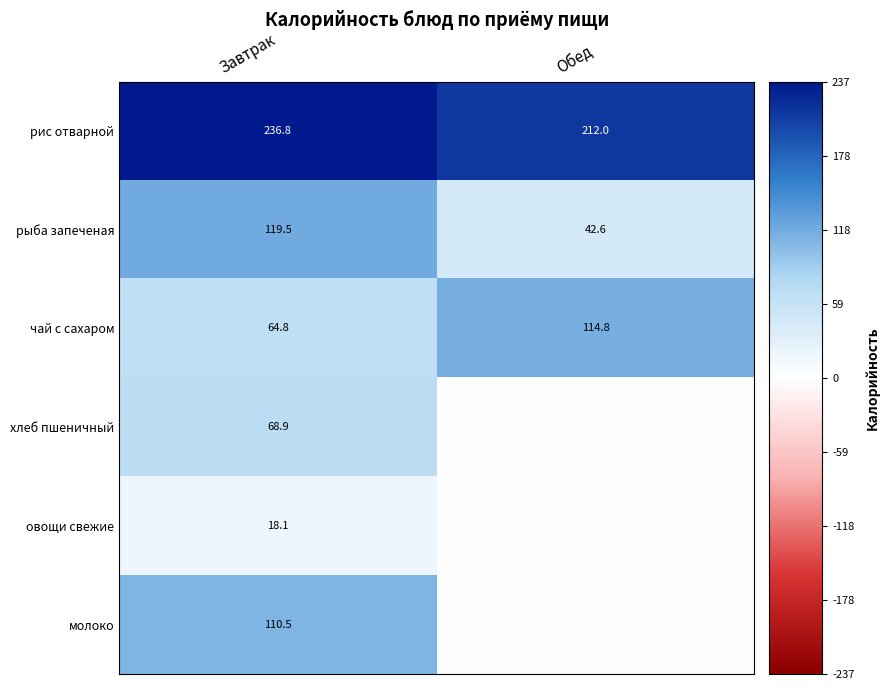

Which has a higher value, Завтрак or Обед?

Завтрак